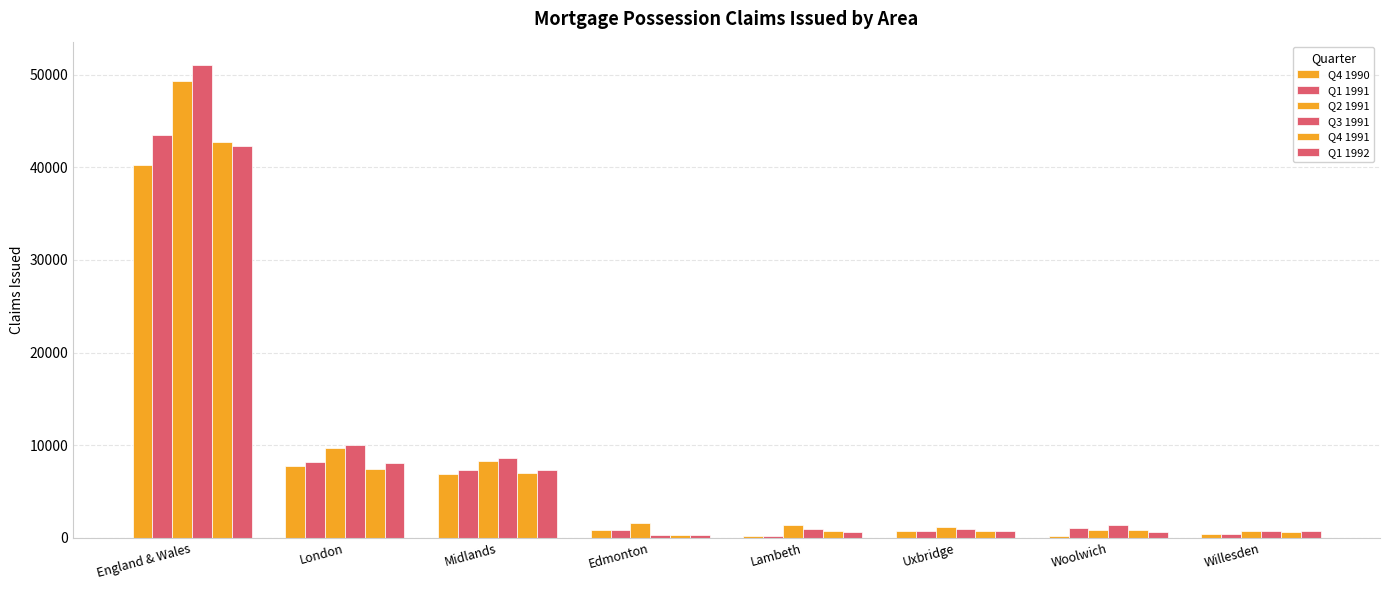

Between England & Wales and London, which series saw the biggest shift?

Q3 1991